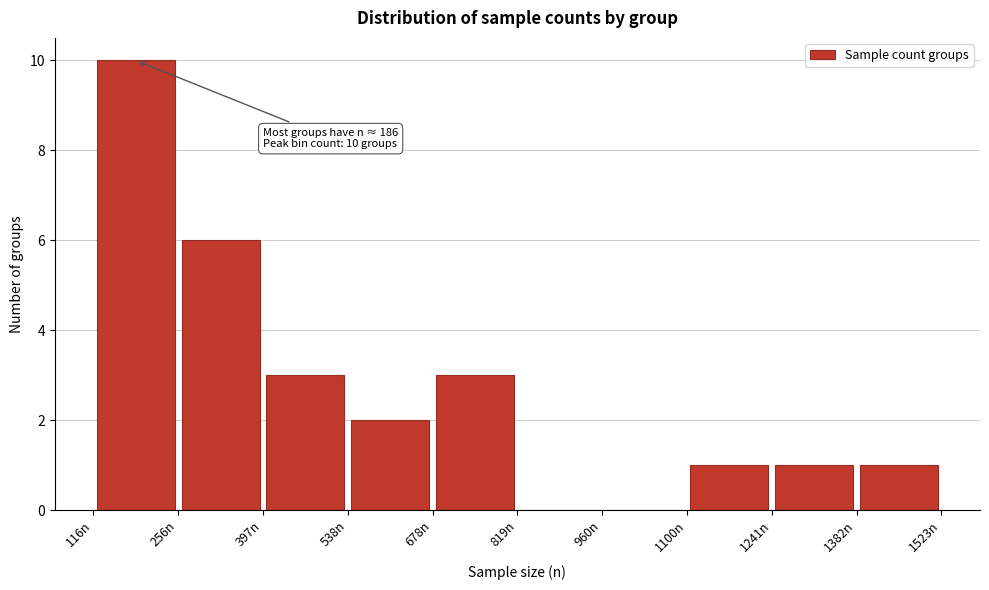

Over which range of the x-axis is the bar tallest?

120 to 260